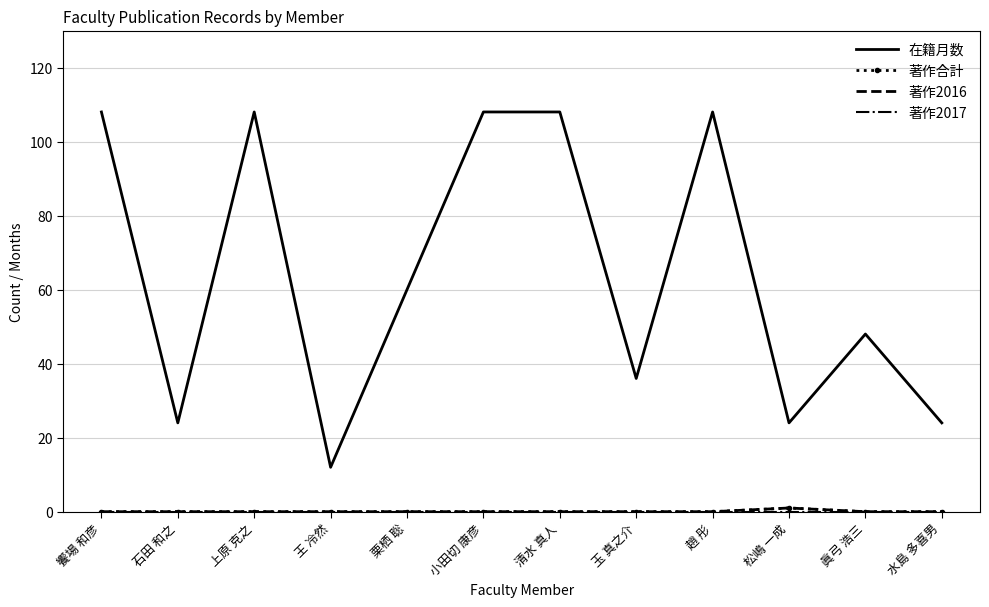

True or false: 著作2016 and 在籍月数 intersect in this chart.

False